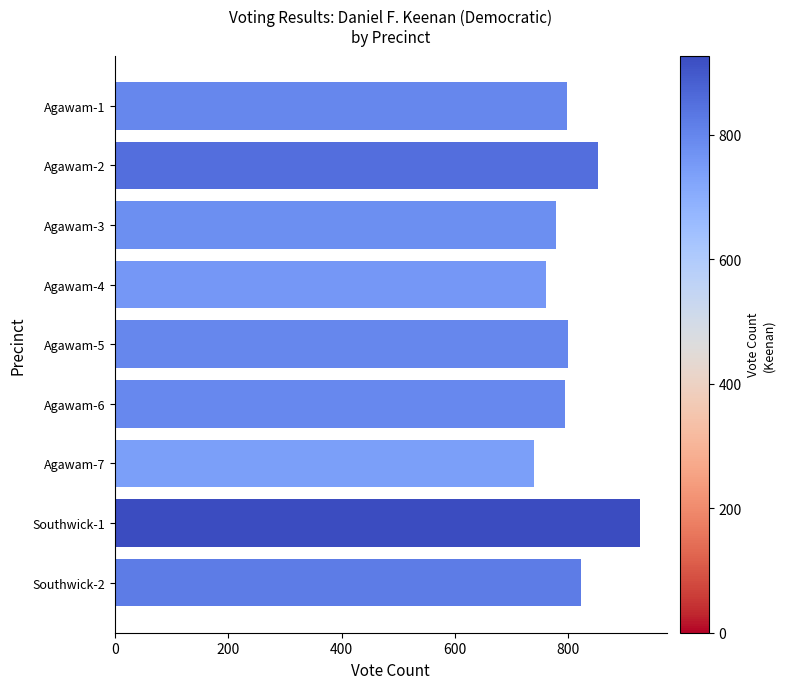

Which has a higher value, Agawam-6 or Agawam-7?

Agawam-6